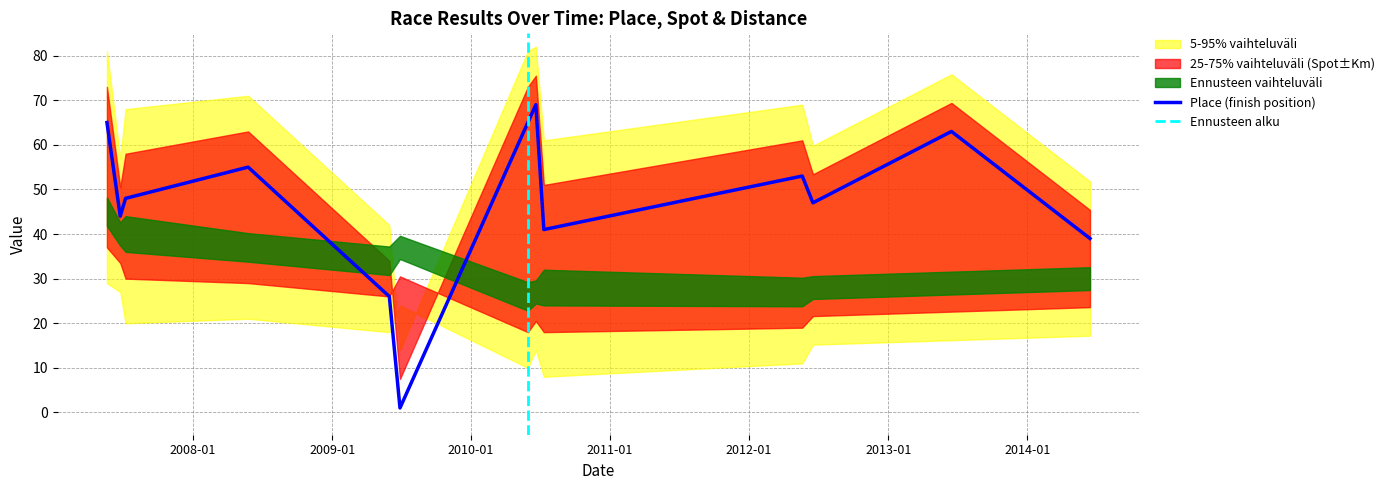

True or false: Spot and Km intersect in this chart.

False